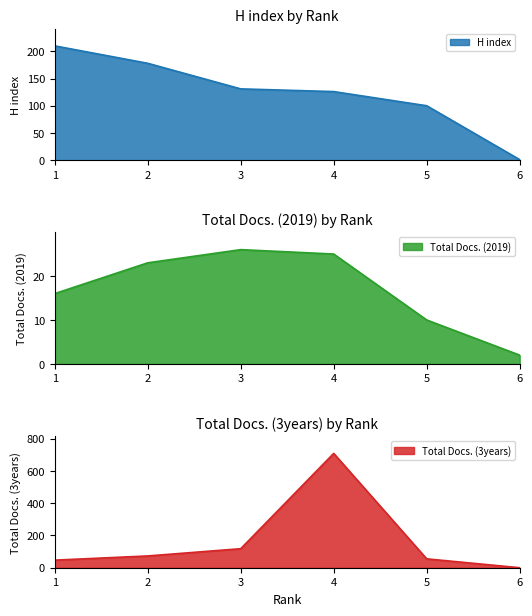

What value does the Total Docs. (3years) series have at 5, to the nearest 10?

60